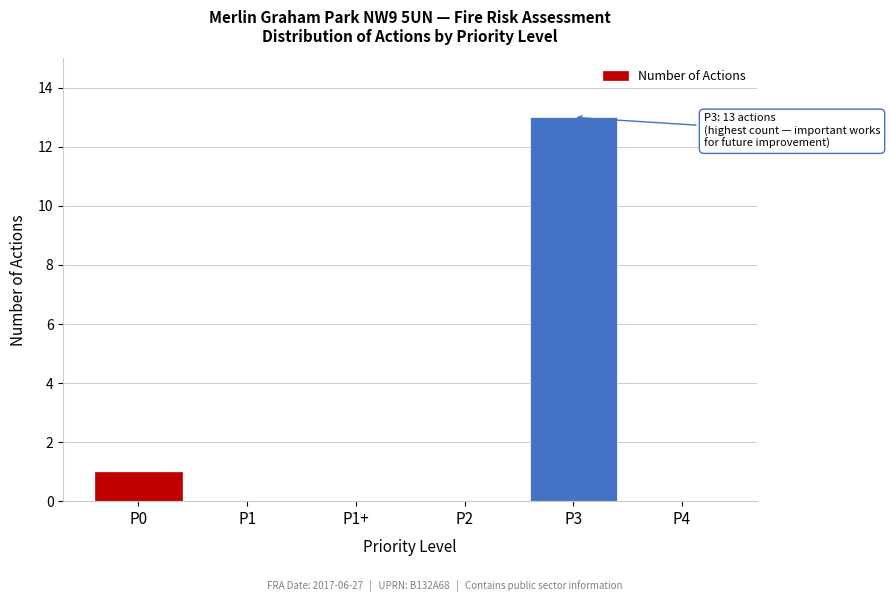

Reading left to right, extract all data points from this chart.

P0=1	P1=0	P1+=0	P2=0	P3=13	P4=0